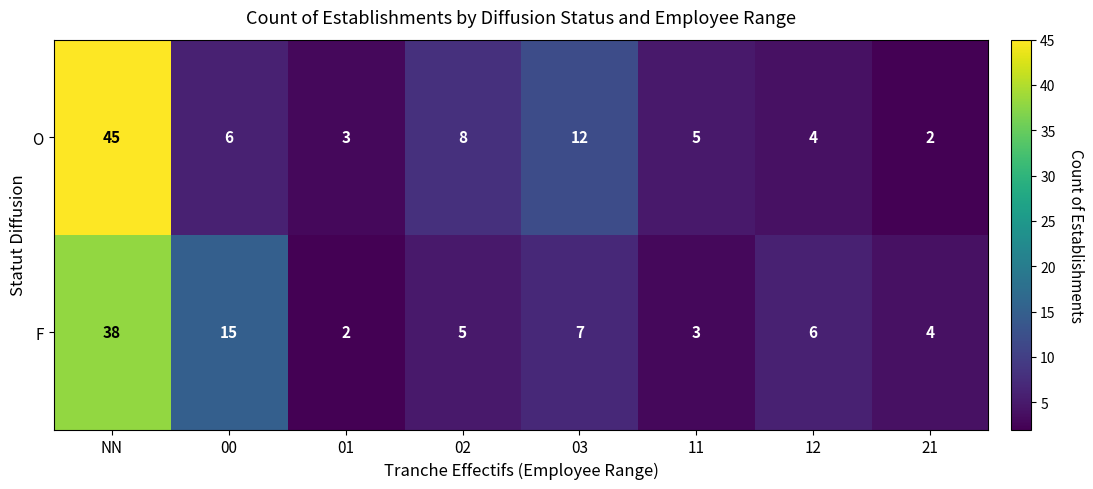

The value of O at 02 is 8. True or false?

True